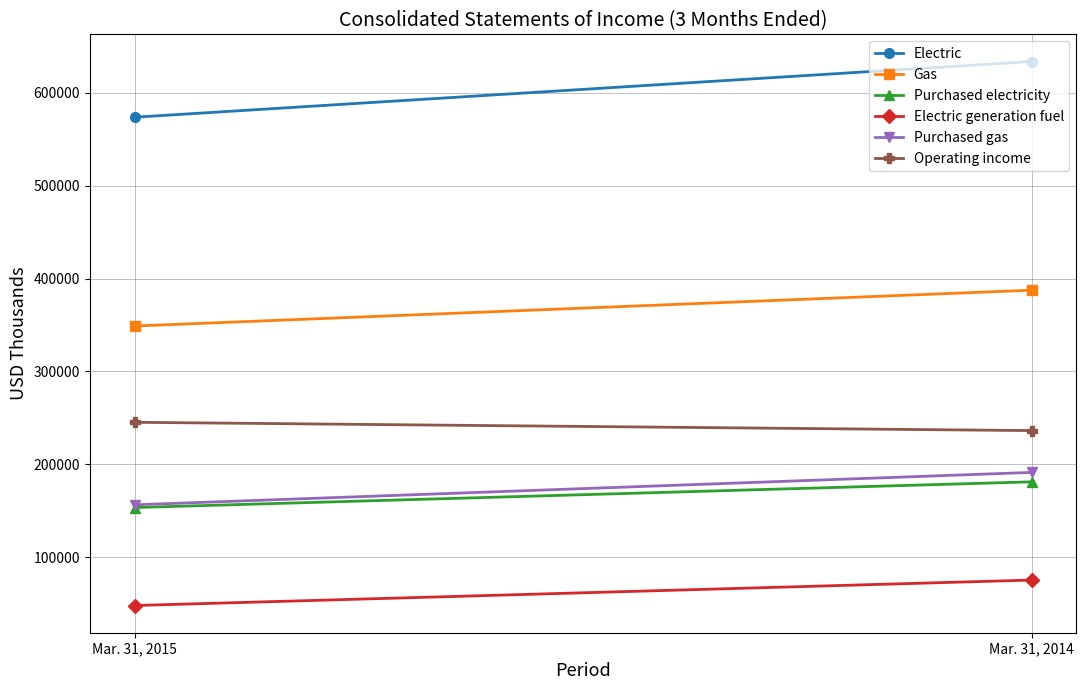

True or false: Gas has a value of 387443 at Mar. 31, 2014.

True